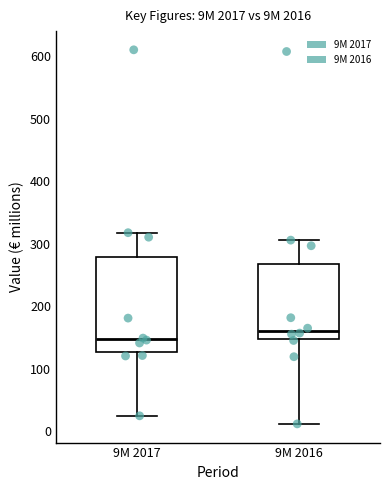

Reading left to right, transcribe this box plot: for each box, give where its median line is, the range the box spans, and where its two whiskers end, as read against the y-axis. The values are not printed on the chart, so give them approximately, as read against the axis.

9M 2017: median 150, box 130 to 280, whiskers 20 to 320
9M 2016: median 160, box 150 to 270, whiskers 10 to 310